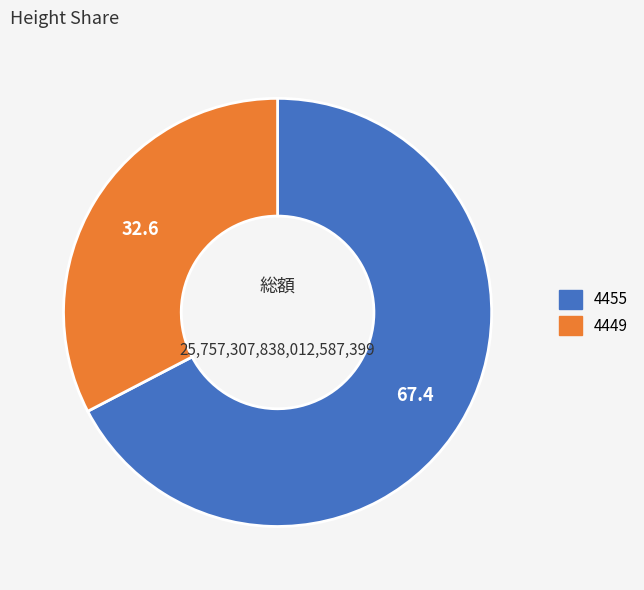

Rank the categories by value from lowest to highest.

4449, 4455